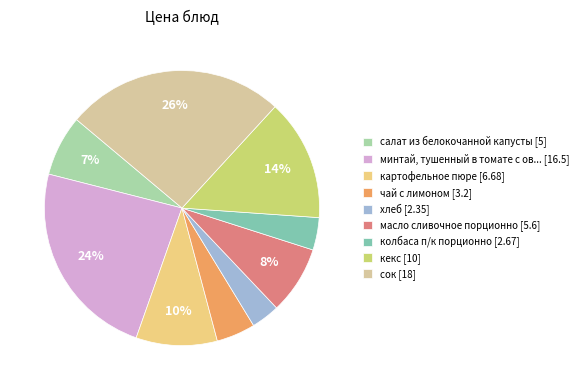

The колбаса п/к порционно [2.67] slice represents 16% of the pie. True or false?

False